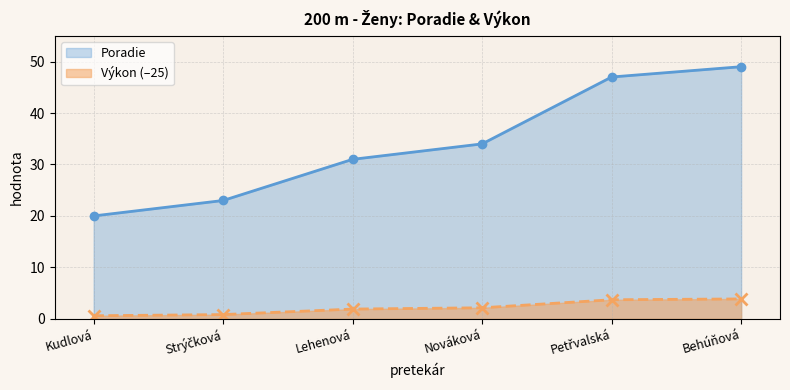

What is the difference between the Poradie values at Lehenová and Kudlová?

11.0